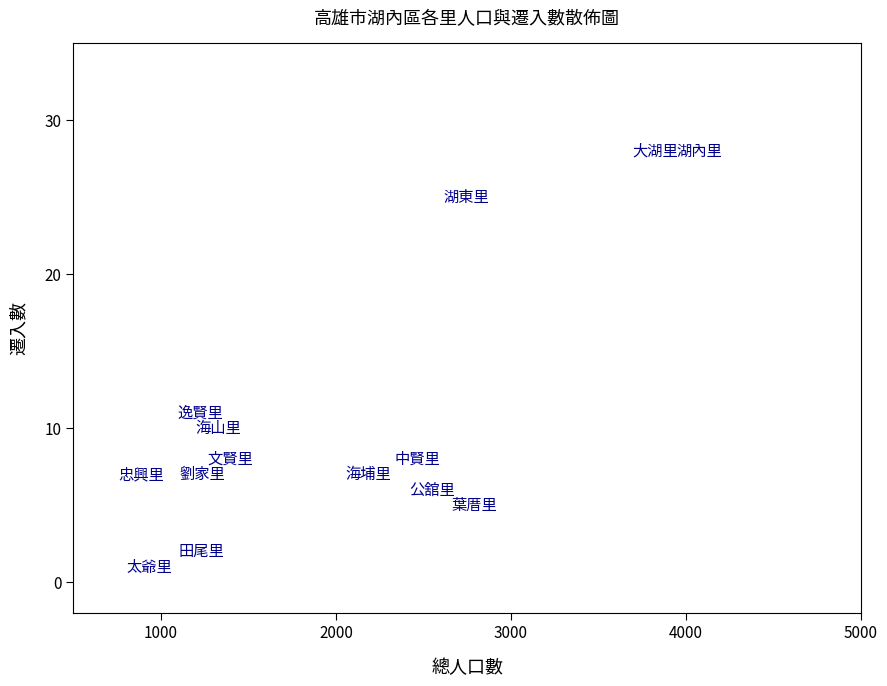

What Y value in the scatter plot is closest to 14?

11